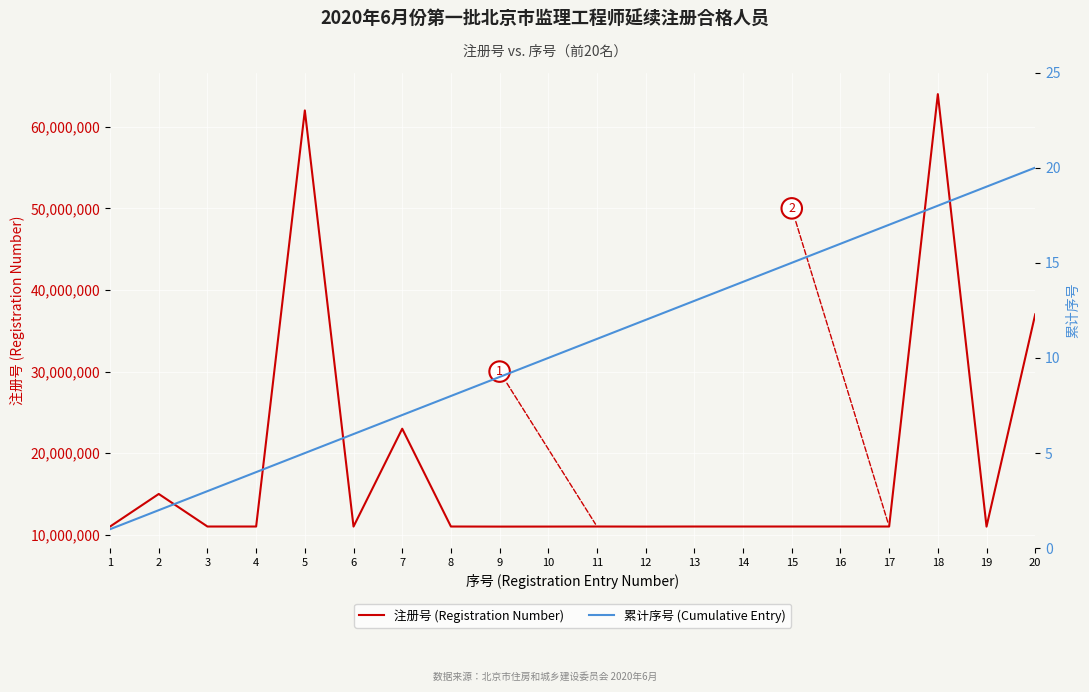

Reading left to right, what are all the values shown in this chart?

注册号 (Registration Number): 1=11010256	2=15002756	3=11014369	4=11014345	5=62002544	6=11007800	7=23000426	8=11014341	9=11004553	10=11007723	11=11014250	12=11006541	13=11014487	14=11014464	15=11014457	16=11014489	17=11014477	18=64000329	19=11003551	20=37015592
累计序号 (Cumulative Entry): 1=1	2=2	3=3	4=4	5=5	6=6	7=7	8=8	9=9	10=10	11=11	12=12	13=13	14=14	15=15	16=16	17=17	18=18	19=19	20=20